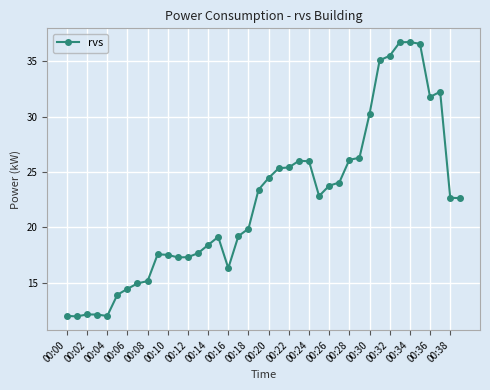

What is the value of the 3rd point from the left?

12.2